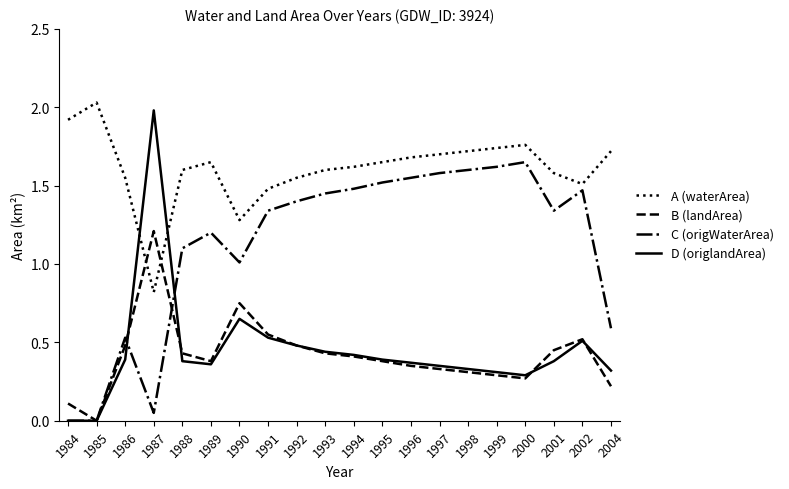

What is the difference between the highest and lowest values at 1993?

1.2